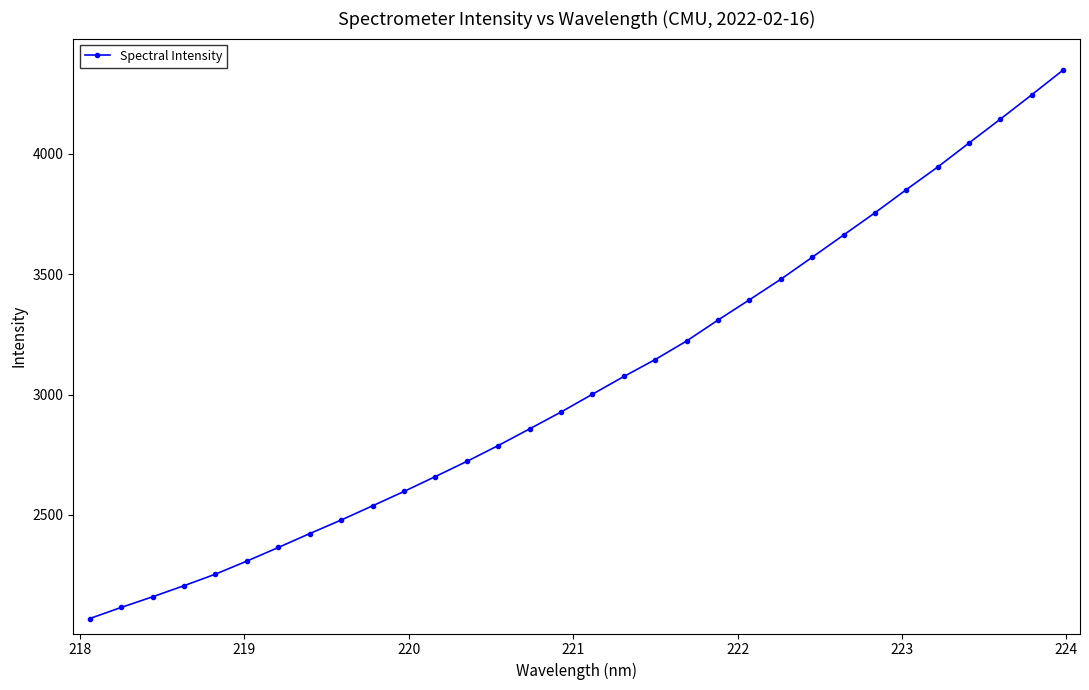

What is the sum of all values?

97669.4